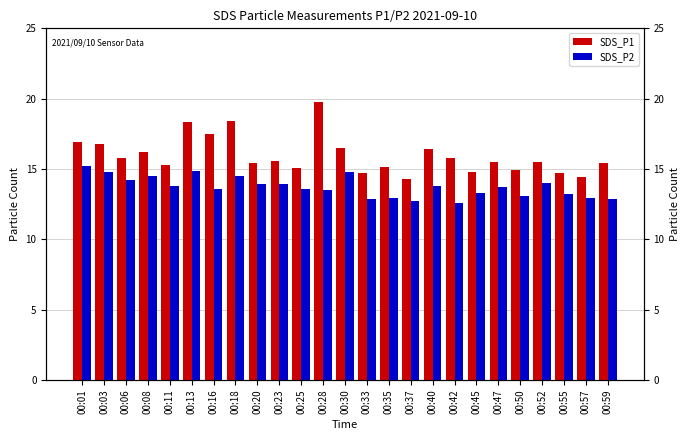

What is the approximate value of SDS_P1 at 00:25?

15.1